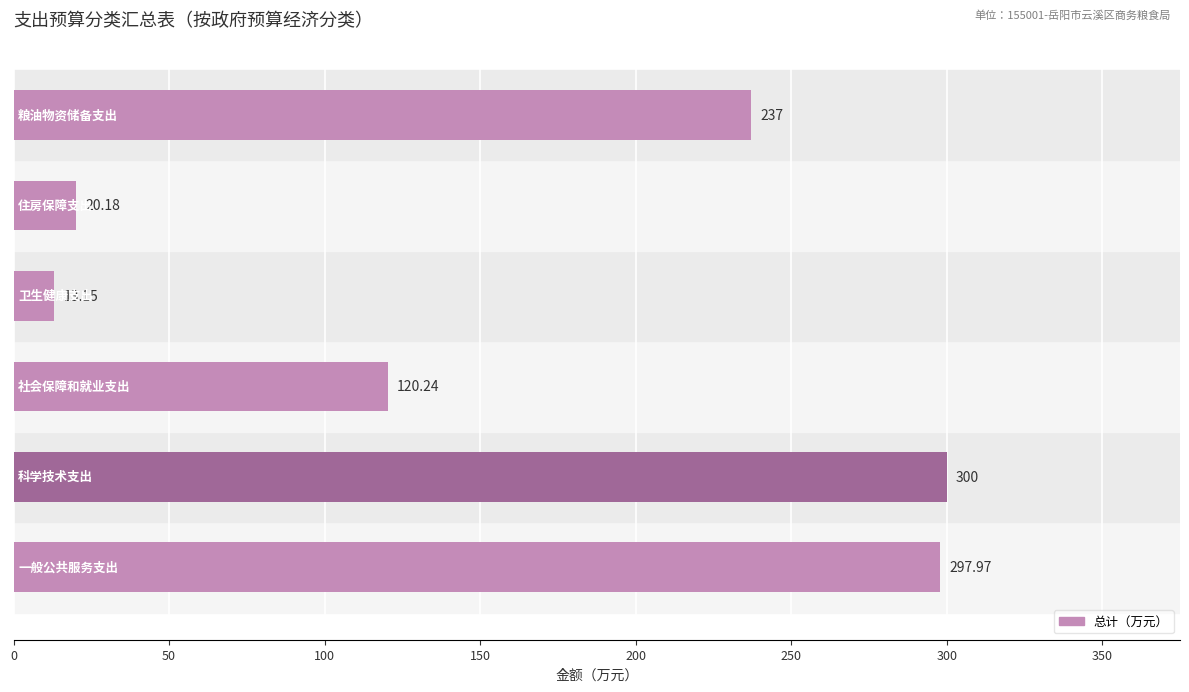

What is the sum of all values?

988.5